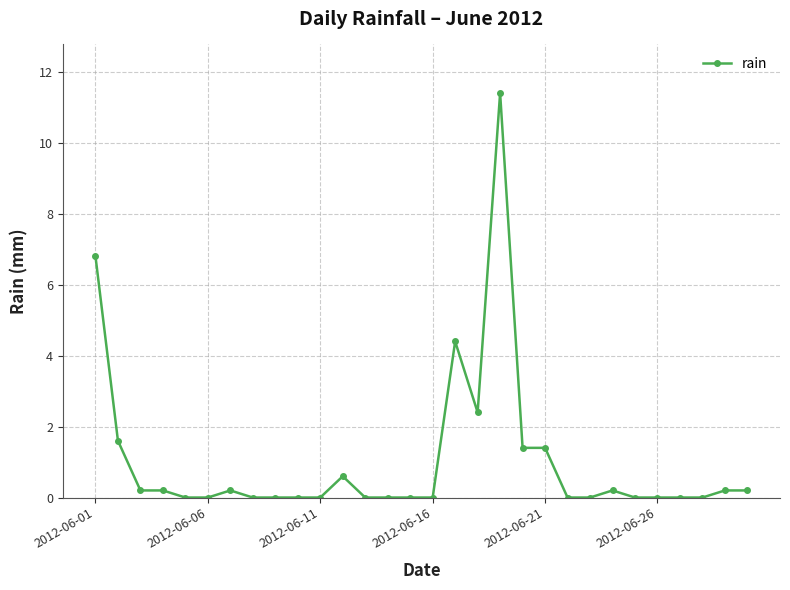

What is the greatest value displayed?

11.4